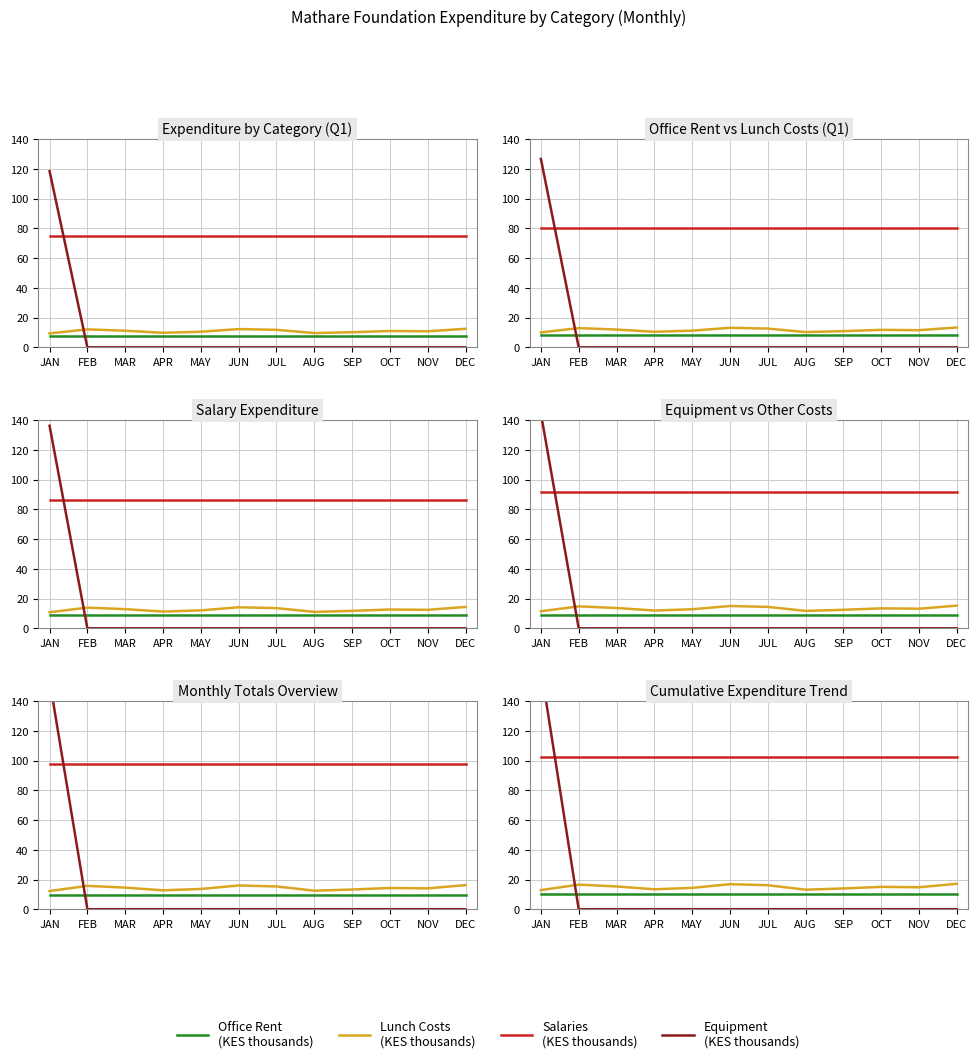

Is the value of Lunch at MAR greater than the value of Equipment at NOV?

Yes